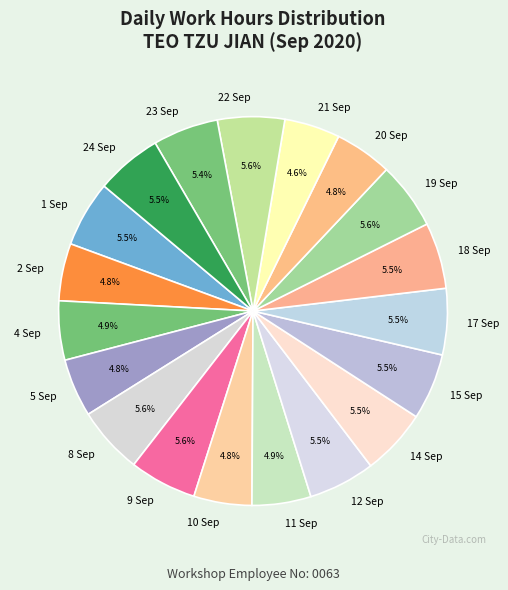

Is it true that 2 Sep is 5% of the pie?

True